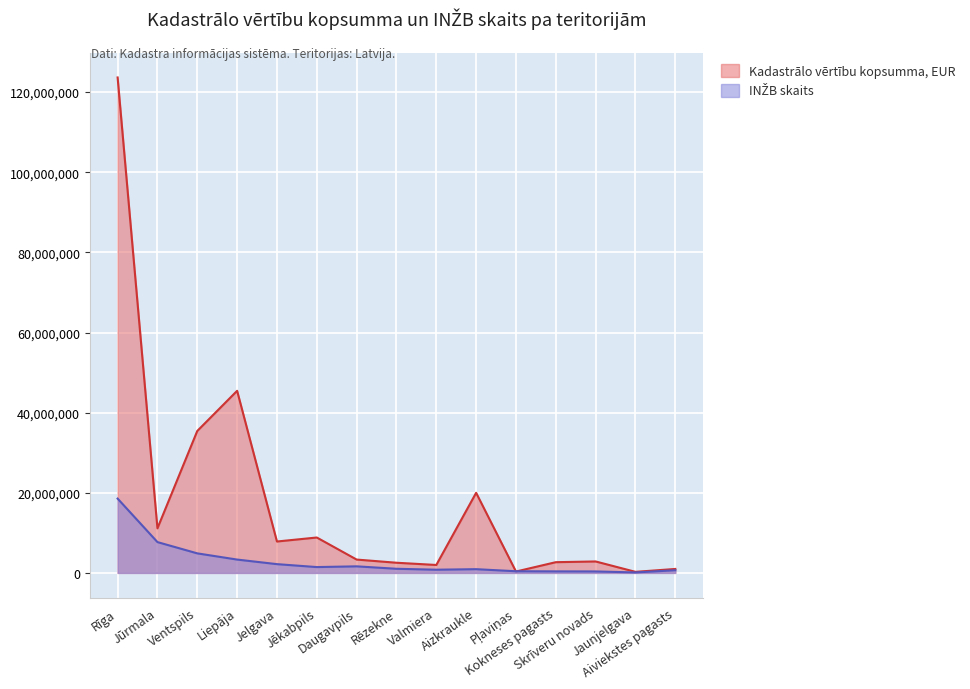

What position from the right is Aiviekstes pagasts?

1